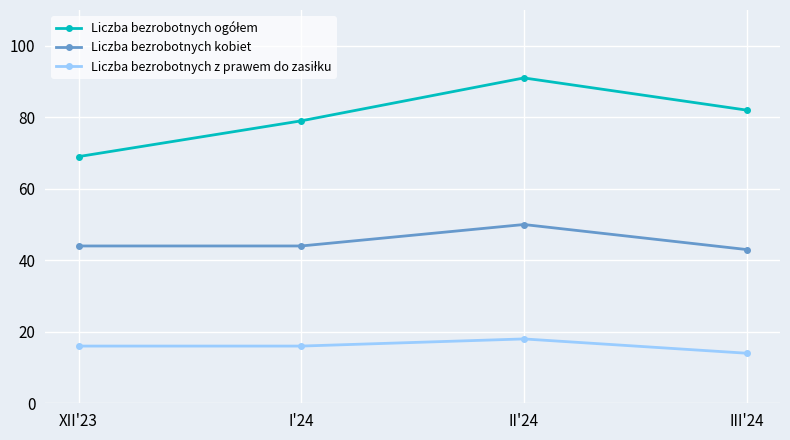

What is the spread (max minus min) of values at III'24?

68